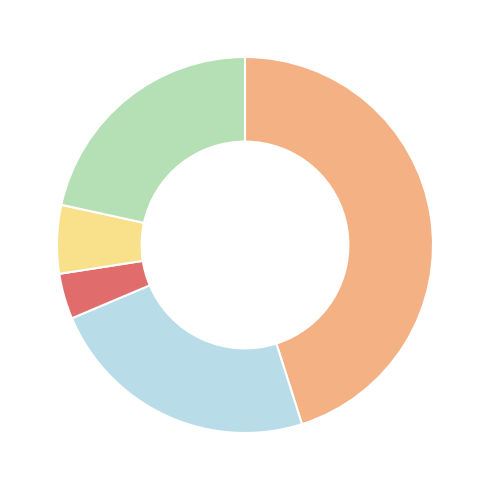

Is there a majority slice in this chart?

No